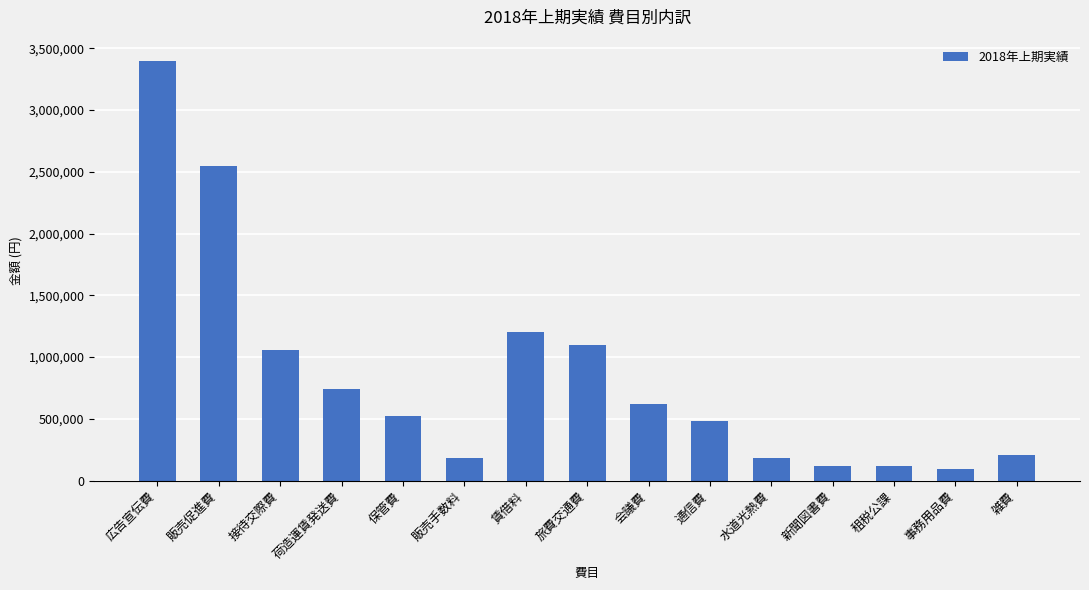

What is the difference between the values at 会議費 and 販売手数料?

440000